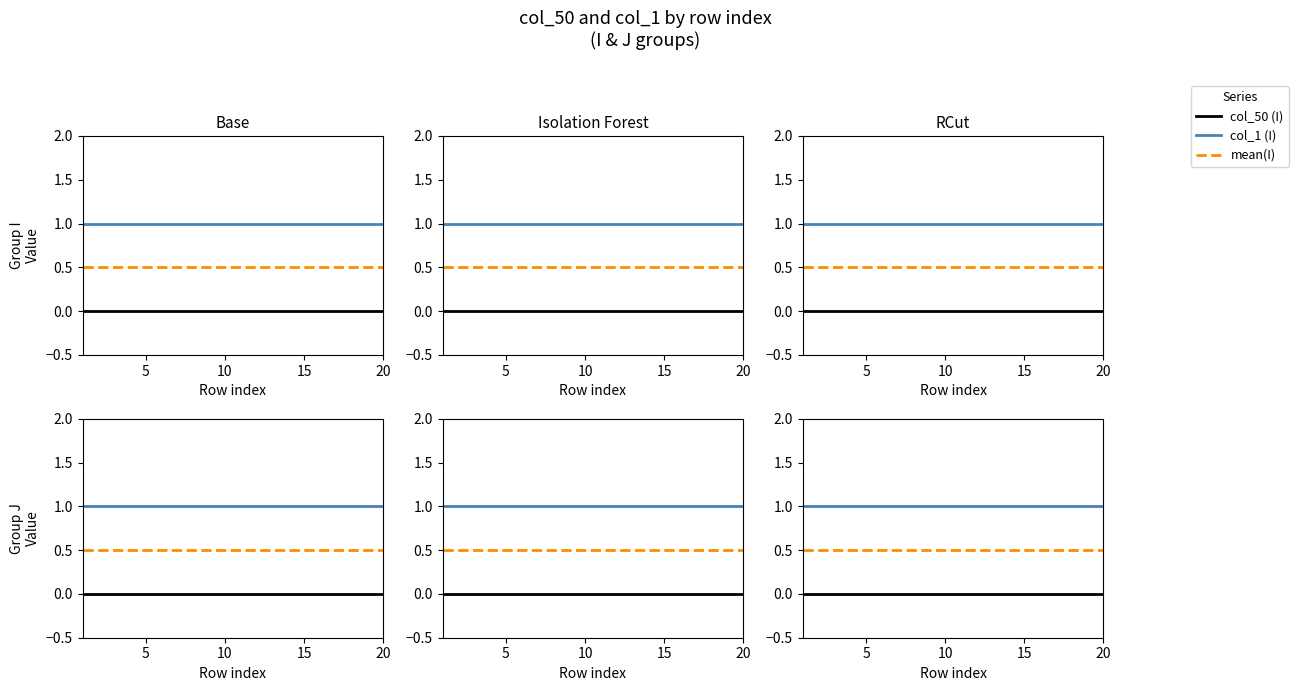

Reading right to left, list all the values displayed in this chart.

col_50 (I): 0.0	0.0	0.0	0.0	0.0	0.0	0.0	0.0	0.0	0.0	0.0	0.0	0.0	0.0	0.0	0.0	0.0	0.0	0.0	0.0
col_1 (I): 1.0	1.0	1.0	1.0	1.0	1.0	1.0	1.0	1.0	1.0	1.0	1.0	1.0	1.0	1.0	1.0	1.0	1.0	1.0	1.0
mean(I): 0.5	0.5	0.5	0.5	0.5	0.5	0.5	0.5	0.5	0.5	0.5	0.5	0.5	0.5	0.5	0.5	0.5	0.5	0.5	0.5
col_50 (J): 0.0	0.0	0.0	0.0	0.0	0.0	0.0	0.0	0.0	0.0	0.0	0.0	0.0	0.0	0.0	0.0	0.0	0.0	0.0	0.0
col_1 (J): 1.0	1.0	1.0	1.0	1.0	1.0	1.0	1.0	1.0	1.0	1.0	1.0	1.0	1.0	1.0	1.0	1.0	1.0	1.0	1.0
mean(J): 0.5	0.5	0.5	0.5	0.5	0.5	0.5	0.5	0.5	0.5	0.5	0.5	0.5	0.5	0.5	0.5	0.5	0.5	0.5	0.5